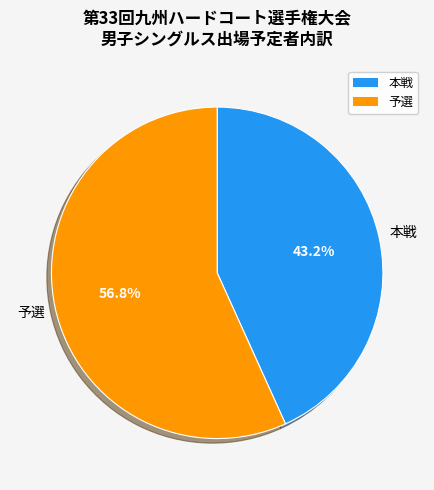

Does 本戦 account for over 50% of the chart?

No